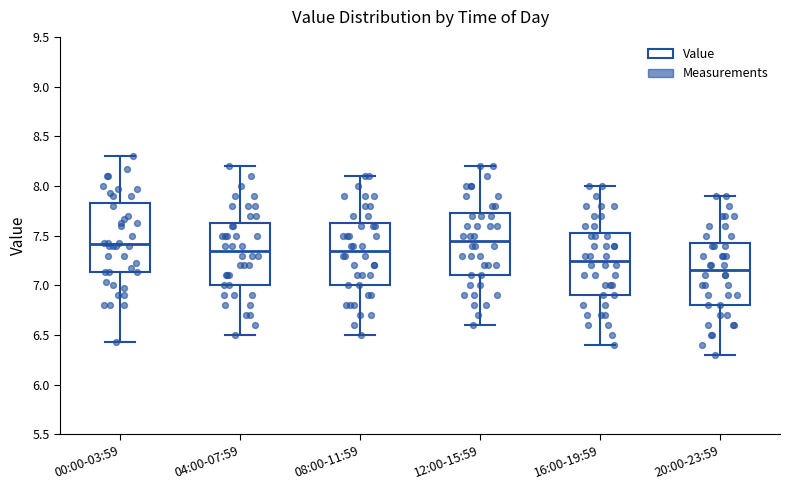

Reading left to right, read every box against the y-axis: the position of its median line, the range the box covers, and the ends of its whiskers. The values are not printed on the chart, so give them approximately, as read against the axis.

00:00-03:59: median 7.40, box 7.15 to 7.85, whiskers 6.45 to 8.30
04:00-07:59: median 7.35, box 7.00 to 7.65, whiskers 6.50 to 8.20
08:00-11:59: median 7.35, box 7.00 to 7.65, whiskers 6.50 to 8.10
12:00-15:59: median 7.45, box 7.10 to 7.75, whiskers 6.60 to 8.20
16:00-19:59: median 7.25, box 6.90 to 7.55, whiskers 6.40 to 8.00
20:00-23:59: median 7.15, box 6.80 to 7.45, whiskers 6.30 to 7.90